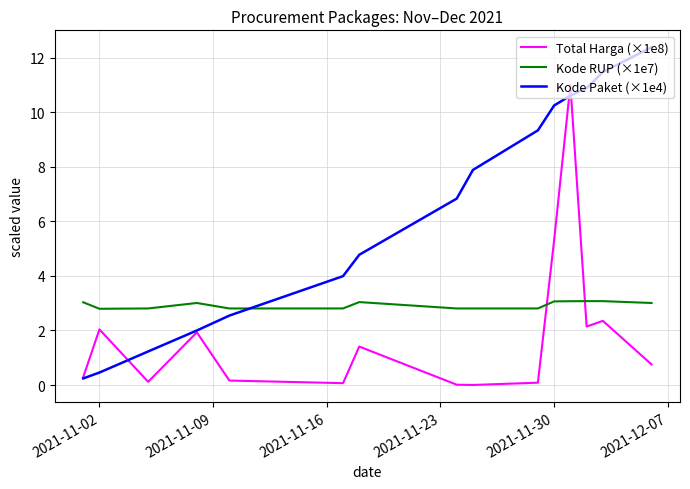

Count the number of data series in this chart.

3